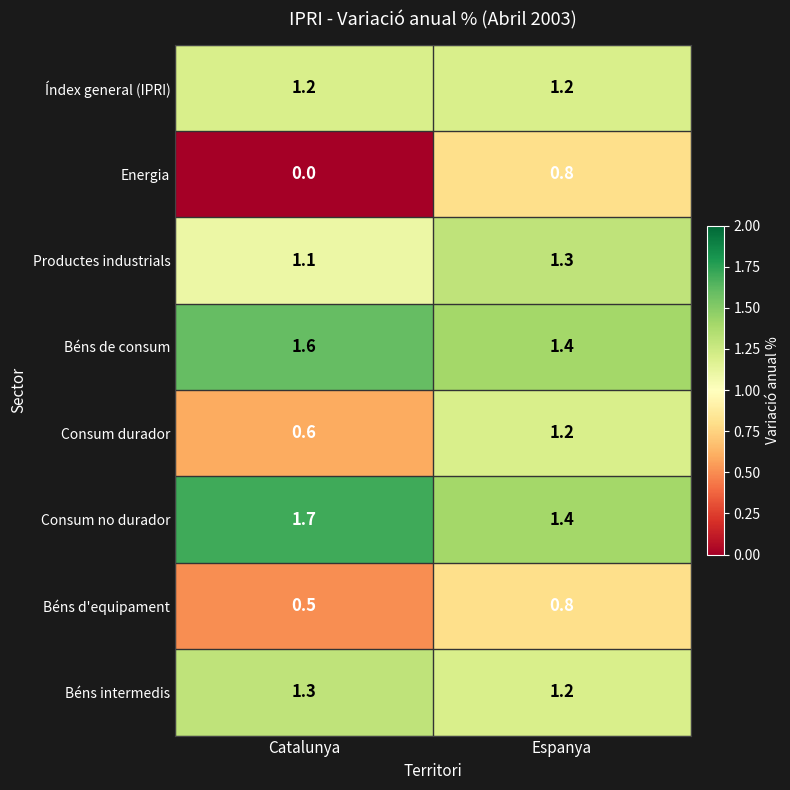

Reading left to right, what are all the values shown in this chart?

Índex general (IPRI): 1.2	1.2
Energia: 0.0	0.8
Productes industrials: 1.1	1.3
Béns de consum: 1.6	1.4
Consum durador: 0.6	1.2
Consum no durador: 1.7	1.4
Béns d'equipament: 0.5	0.8
Béns intermedis: 1.3	1.2